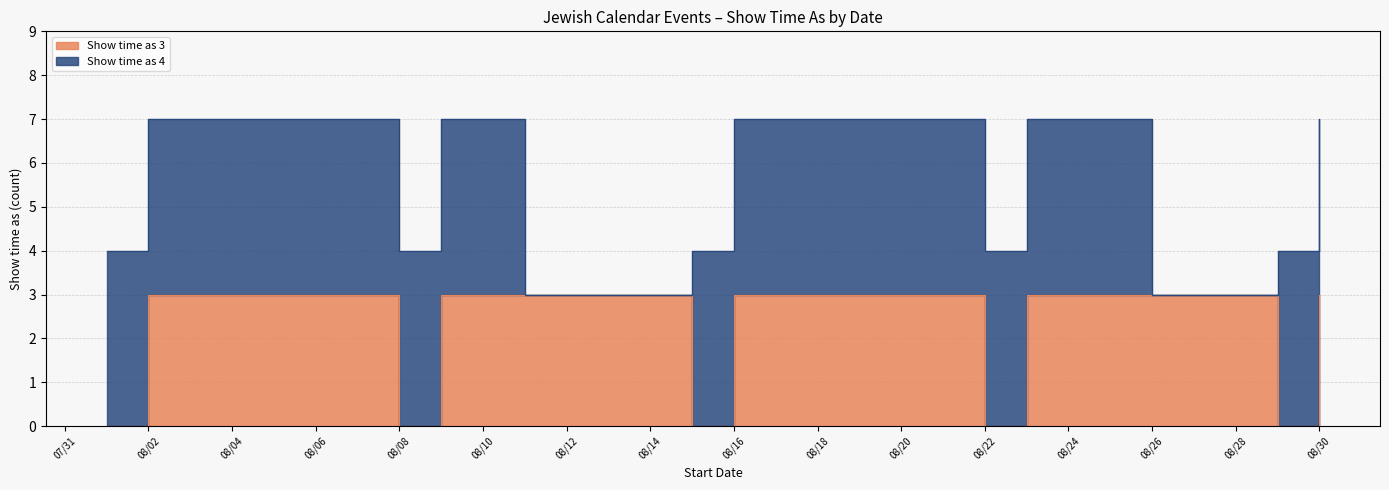

Count the values in the range 0 to 3.

15